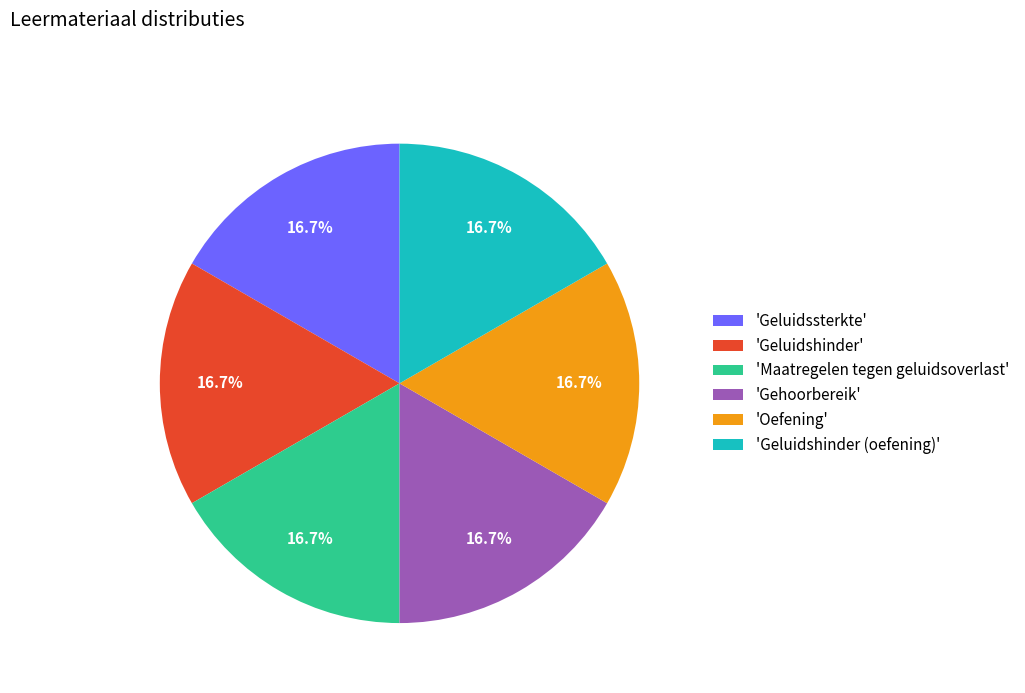

Combined, do 'Oefening' and 'Gehoorbereik' account for over 50%?

No